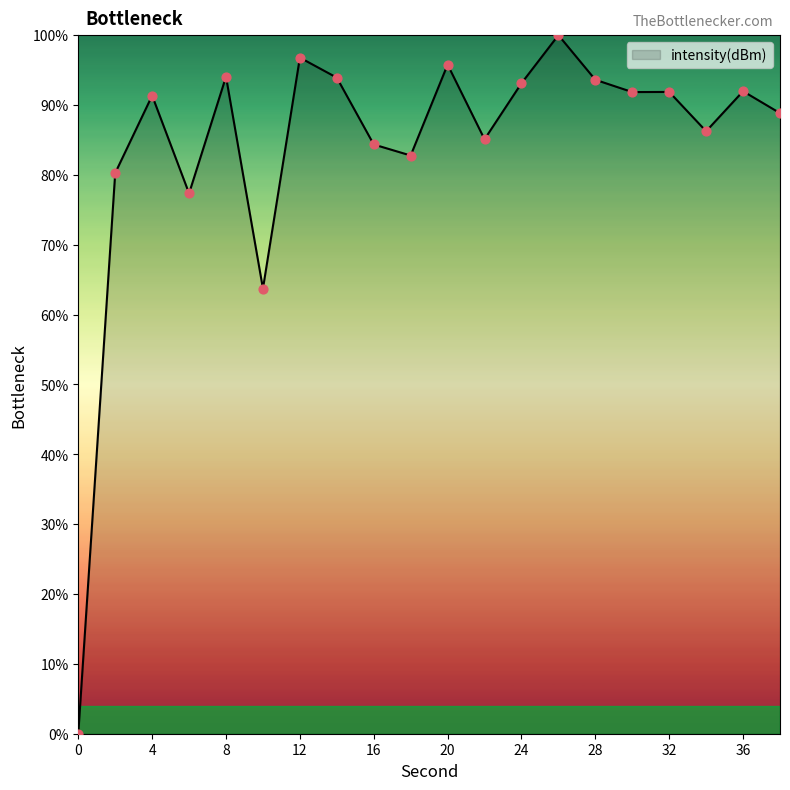

What is the difference between the maximum and minimum values?

100.0